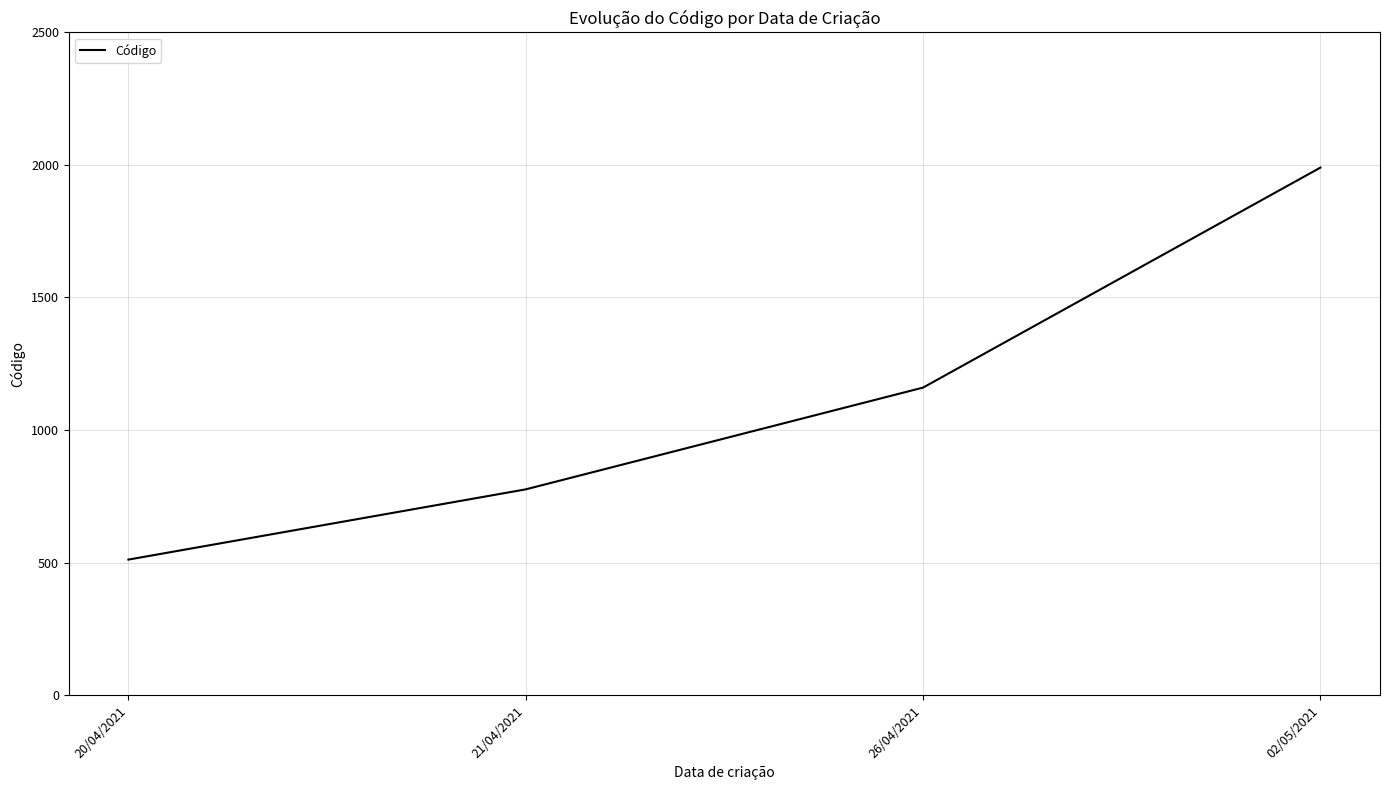

What is the ratio of the value at 21/04/2021 to the value at 26/04/2021?

0.7